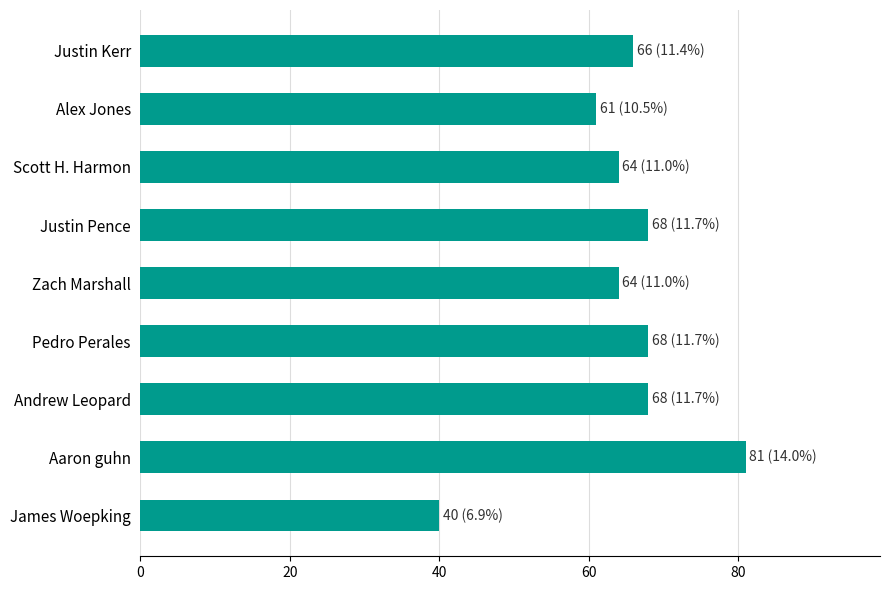

How many distinct data groups are displayed?

1